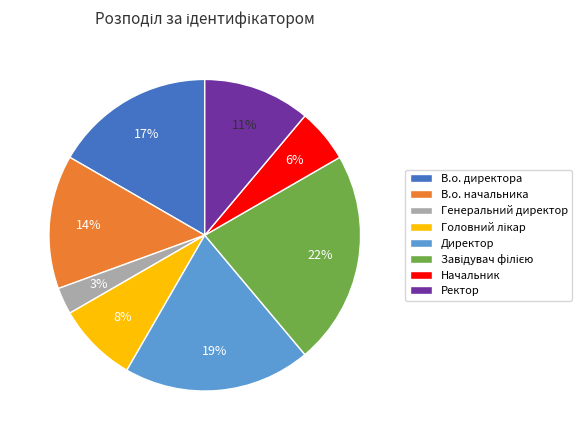

To the nearest percent, what is the difference between the largest and smallest slice percentages?

19%